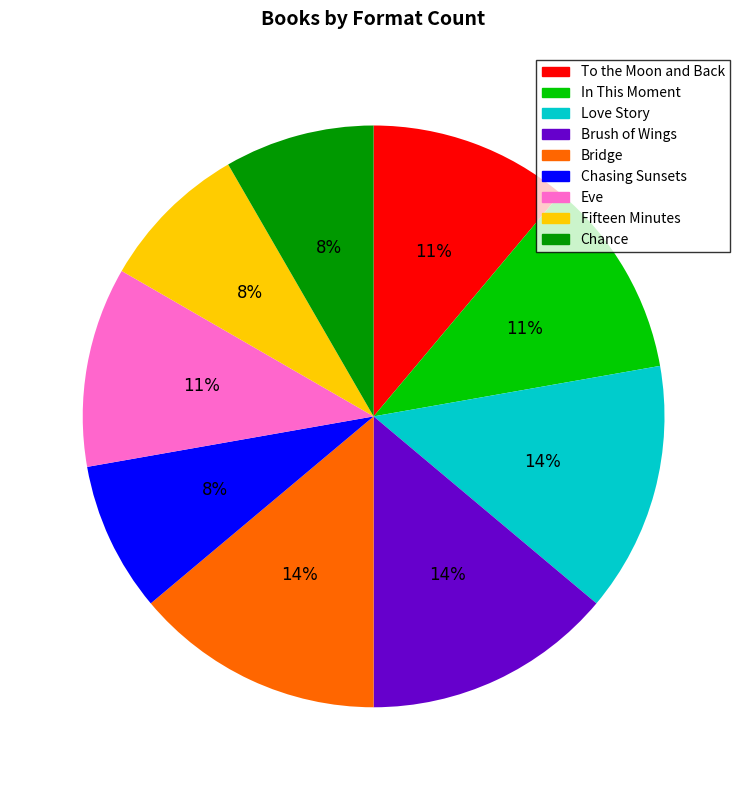

How many segments does this pie chart have?

9